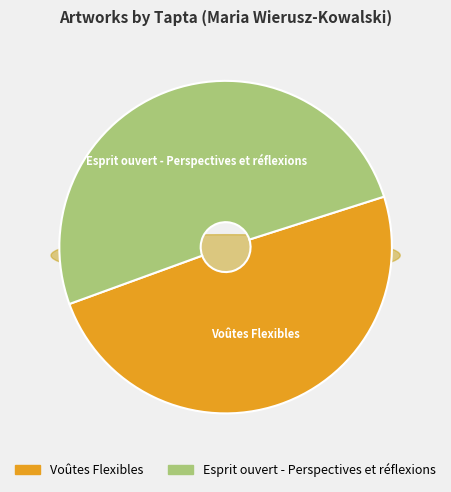

What percentage is NOT represented by Esprit ouvert - Perspectives et réflexions?

49.4%